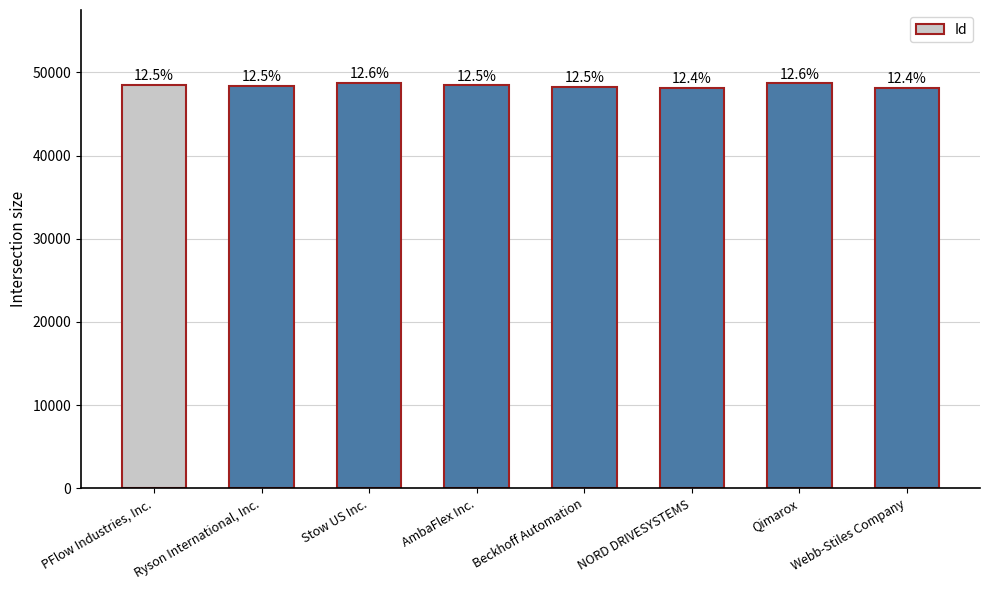

What is the change in value from PFlow Industries, Inc. to AmbaFlex Inc.?

-45